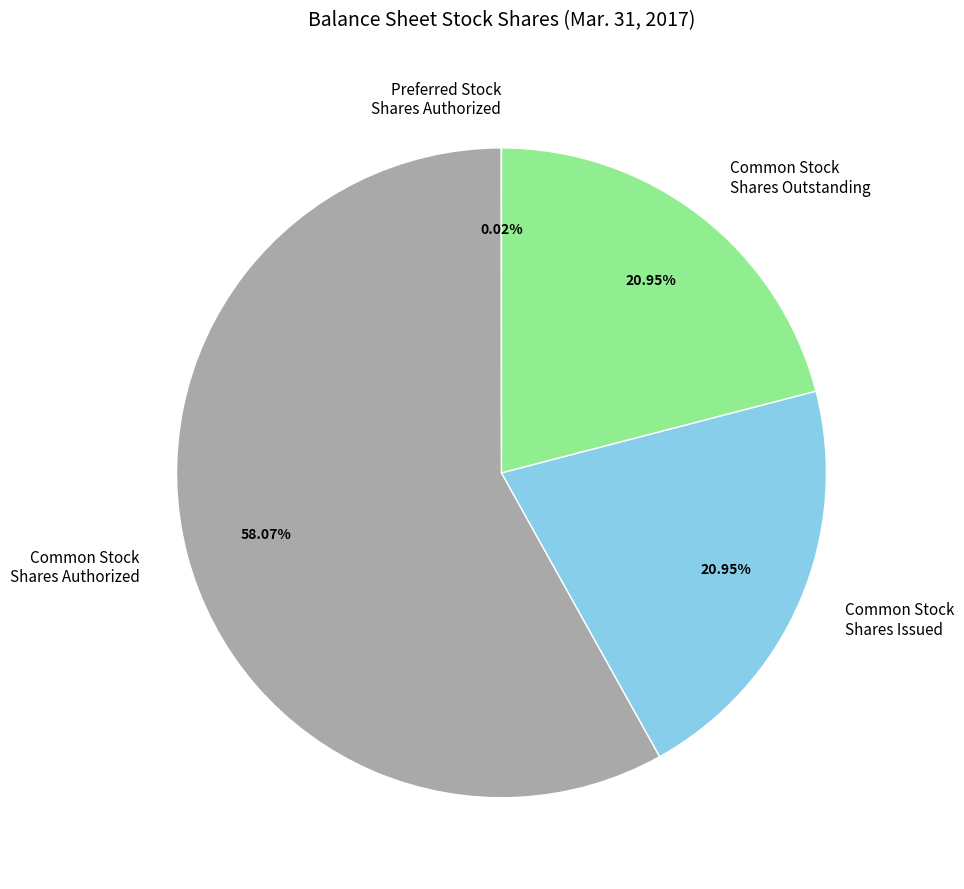

Combined, do Common Stock Shares Outstanding and Common Stock Shares Authorized account for over 50%?

Yes